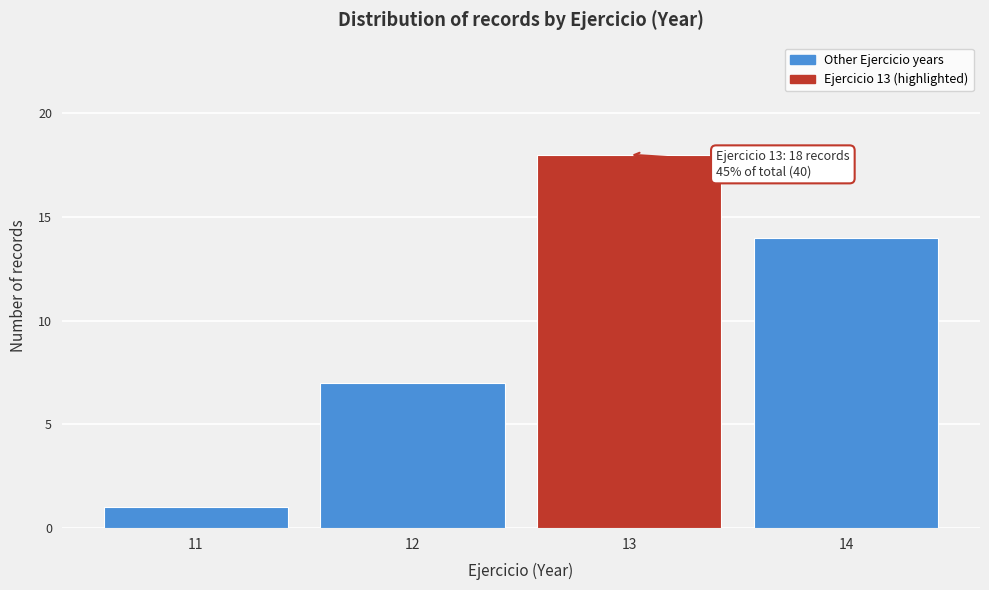

Over which range of the x-axis is the bar tallest?

12.5 to 13.5